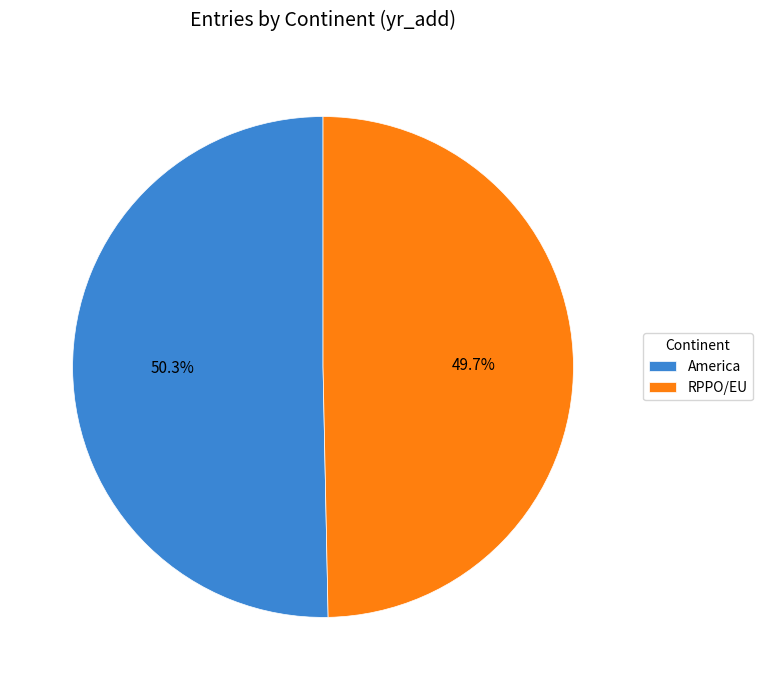

Rank the categories by value from lowest to highest.

RPPO/EU, America